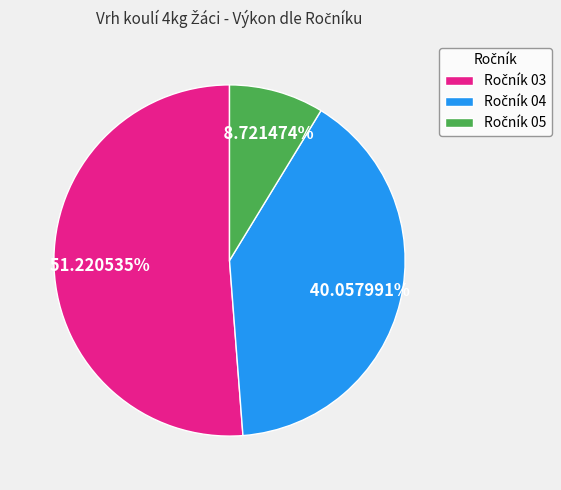

Does any single category account for the majority?

Yes